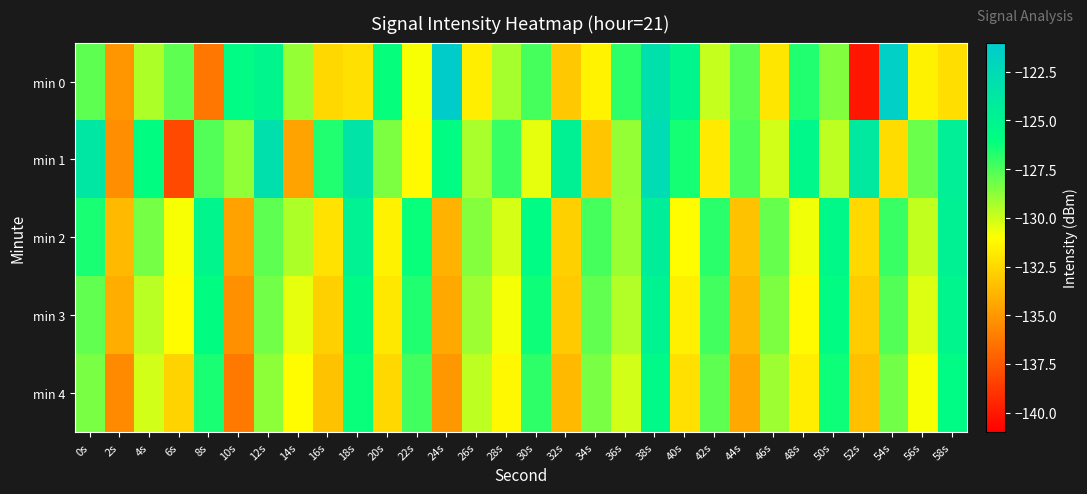

Reading left to right, what are all the values shown in this chart?

min 0: 0s=-127.8	2s=-135.1	4s=-129.4	6s=-127.8	8s=-136.4	10s=-125.7	12s=-125.2	14s=-128.9	16s=-132.5	18s=-132.2	20s=-126.1	22s=-130.9	24s=-121.2	26s=-131.7	28s=-129.3	30s=-127.3	32s=-133.1	34s=-131.4	36s=-126.9	38s=-123.1	40s=-125.2	42s=-129.8	44s=-127.8	46s=-132.0	48s=-126.7	50s=-128.5	52s=-140.1	54s=-121.4	56s=-131.5	58s=-132.3
min 1: 0s=-123.7	2s=-135.4	4s=-125.9	6s=-138.2	8s=-127.6	10s=-128.9	12s=-123.1	14s=-134.5	16s=-126.7	18s=-123.4	20s=-128.5	22s=-131.2	24s=-125.8	26s=-129.3	28s=-127.1	30s=-130.5	32s=-124.7	34s=-133.2	36s=-128.9	38s=-122.6	40s=-126.4	42s=-131.8	44s=-127.5	46s=-130.1	48s=-125.3	50s=-129.7	52s=-123.9	54s=-132.4	56s=-128.1	58s=-124.5
min 2: 0s=-126.5	2s=-133.7	4s=-128.3	6s=-130.9	8s=-125.1	10s=-134.6	12s=-127.8	14s=-129.4	16s=-132.1	18s=-124.8	20s=-131.5	22s=-126.2	24s=-133.9	26s=-128.6	28s=-130.2	30s=-125.7	32s=-132.8	34s=-127.4	36s=-129.0	38s=-124.3	40s=-131.1	42s=-126.8	44s=-133.4	46s=-128.0	48s=-130.7	50s=-125.4	52s=-132.5	54s=-127.1	56s=-129.8	58s=-124.6
min 3: 0s=-127.9	2s=-134.2	4s=-129.6	6s=-131.1	8s=-125.9	10s=-135.3	12s=-128.2	14s=-130.5	16s=-132.8	18s=-125.6	20s=-131.9	22s=-126.7	24s=-134.4	26s=-129.1	28s=-130.8	30s=-126.3	32s=-133.1	34s=-127.9	36s=-129.5	38s=-124.9	40s=-131.6	42s=-127.3	44s=-133.8	46s=-128.5	48s=-131.2	50s=-125.8	52s=-133.0	54s=-127.6	56s=-130.3	58s=-125.1
min 4: 0s=-128.4	2s=-135.6	4s=-130.1	6s=-132.7	8s=-126.5	10s=-136.2	12s=-128.8	14s=-131.1	16s=-133.4	18s=-126.2	20s=-132.5	22s=-127.3	24s=-135.0	26s=-129.7	28s=-131.3	30s=-126.9	32s=-133.7	34s=-128.4	36s=-130.1	38s=-125.5	40s=-132.2	42s=-127.8	44s=-134.4	46s=-129.1	48s=-131.7	50s=-126.3	52s=-133.5	54s=-128.2	56s=-130.9	58s=-125.7